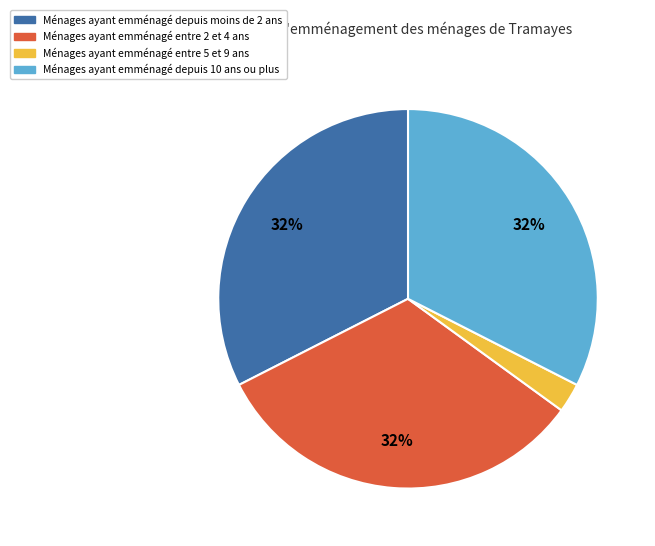

How many segments does this pie chart have?

4